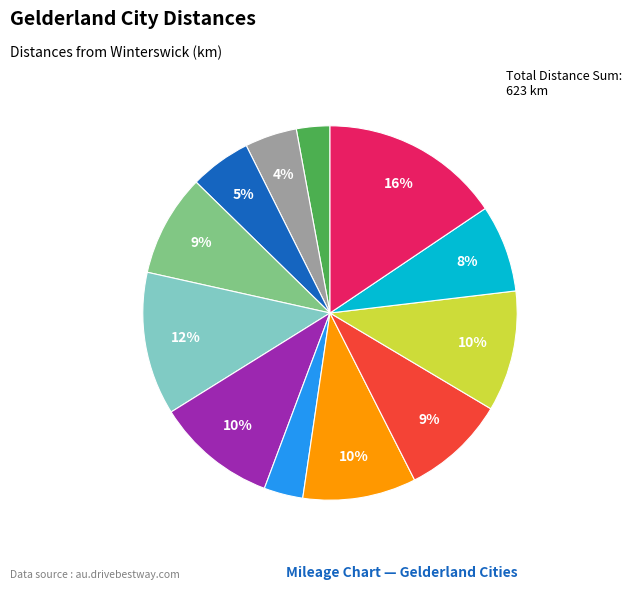

To the nearest percent, what is the average slice percentage?

8%